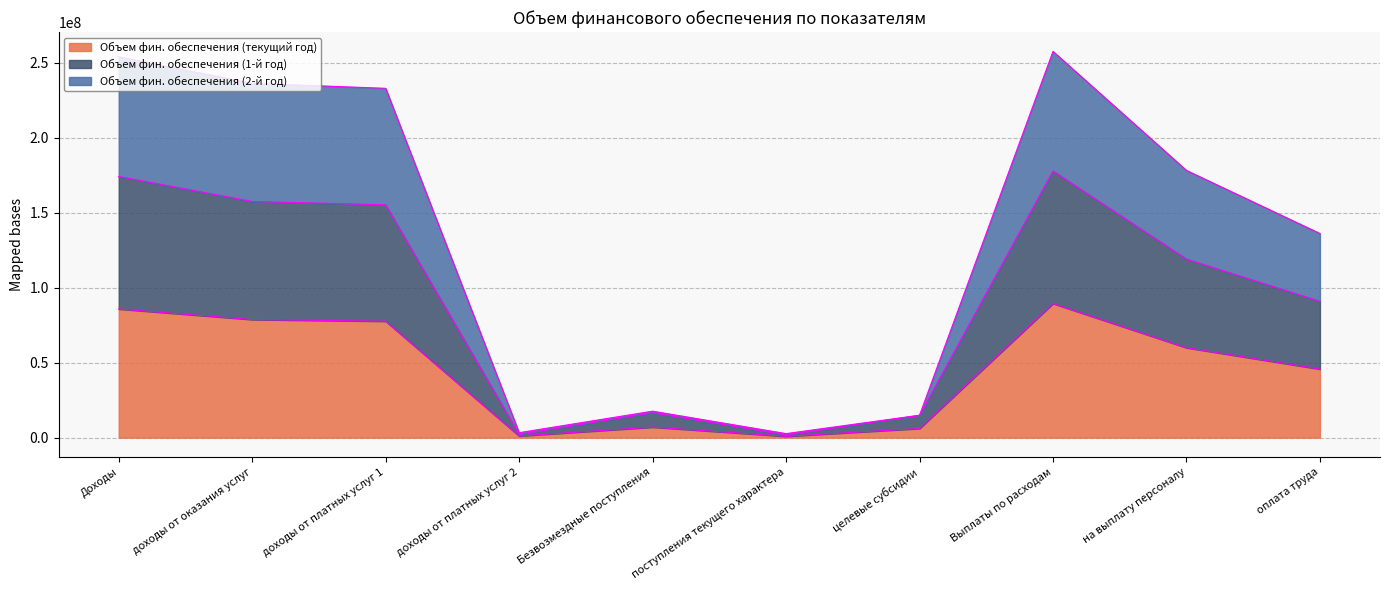

What is the value of the Объем фин. обеспечения (текущий год) point at the 5th from the left?

7038060.0